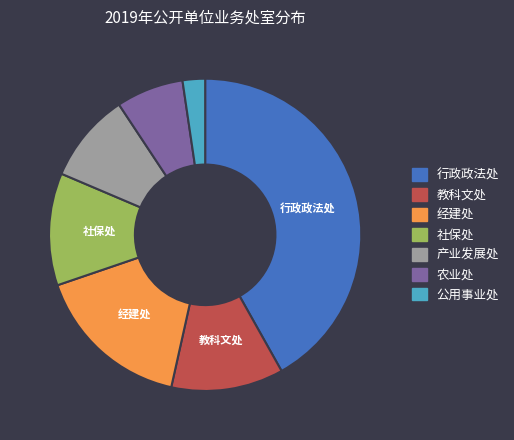

Is 教科文处 the majority of the pie?

No